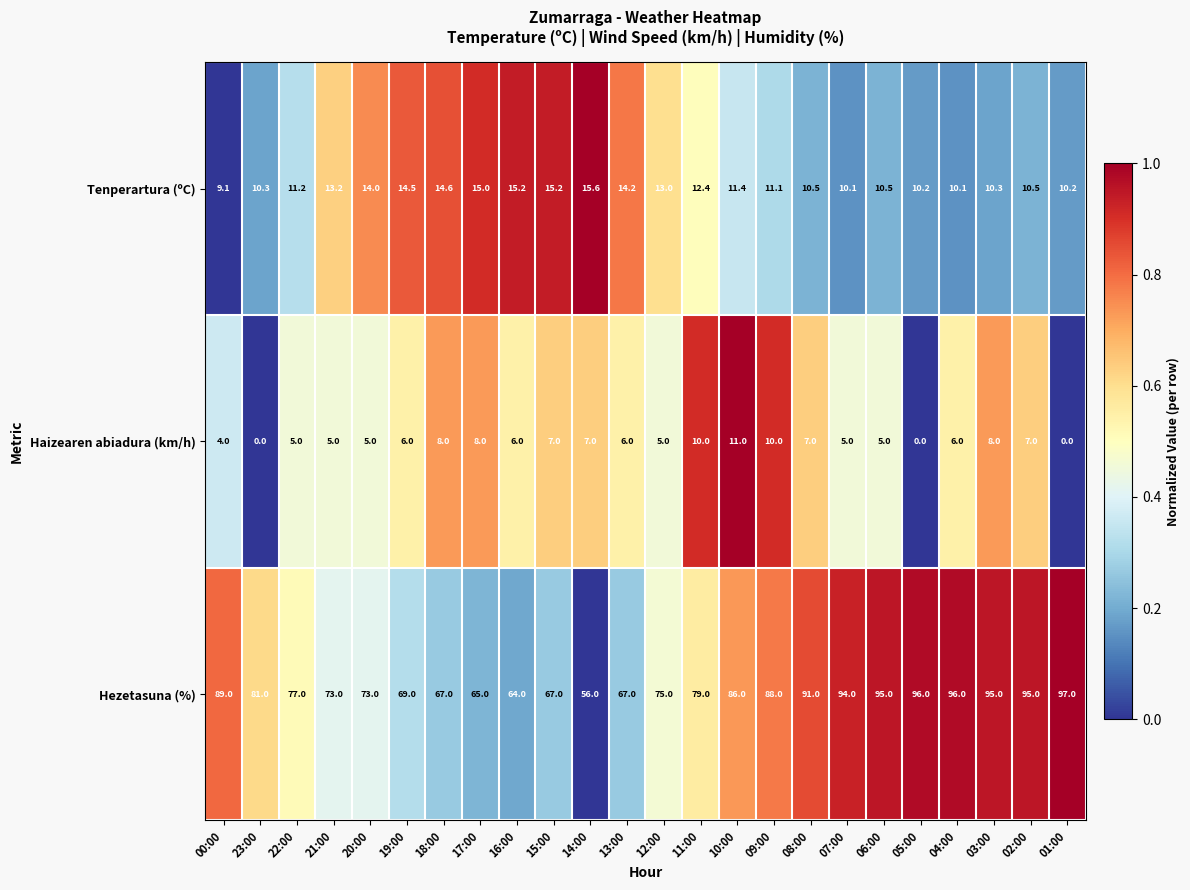

At 23:00, list the series in order from smallest to largest.

Haizearen abiadura (km/h), Tenperartura (ºC), Hezetasuna (%)